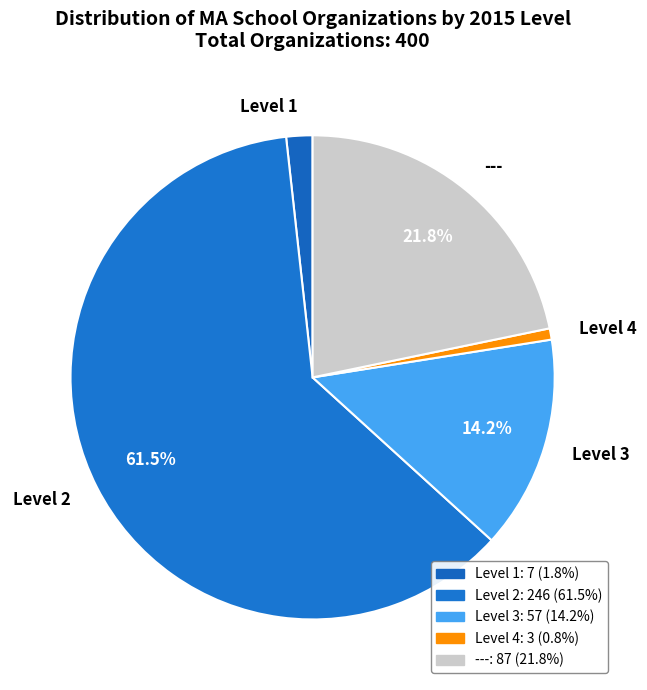

To the nearest percent, what percentage of the pie is Level 3?

14%